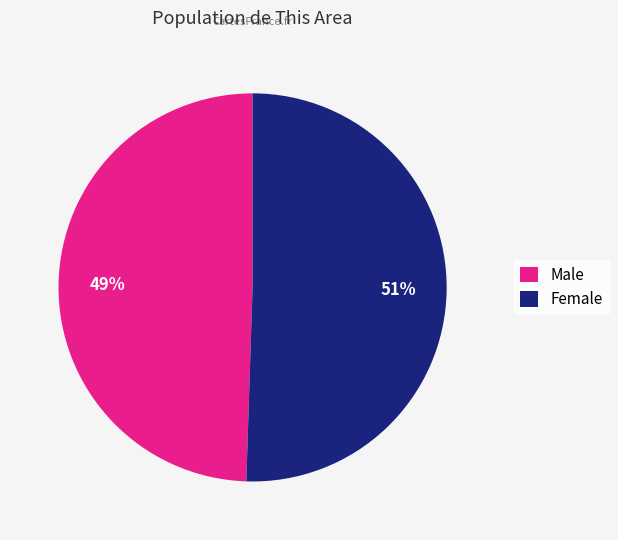

Rank the categories by value from highest to lowest.

Female, Male